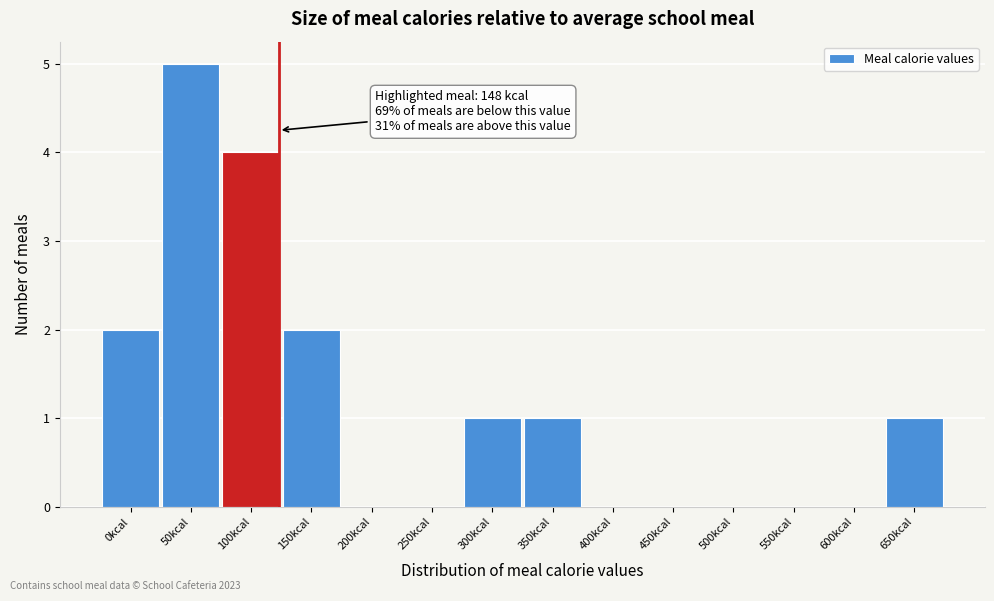

Reading right to left, what are all the values shown in this chart?

650kcal=1	600kcal=0	550kcal=0	500kcal=0	450kcal=0	400kcal=0	350kcal=1	300kcal=1	250kcal=0	200kcal=0	150kcal=2	100kcal=4	50kcal=5	0kcal=2